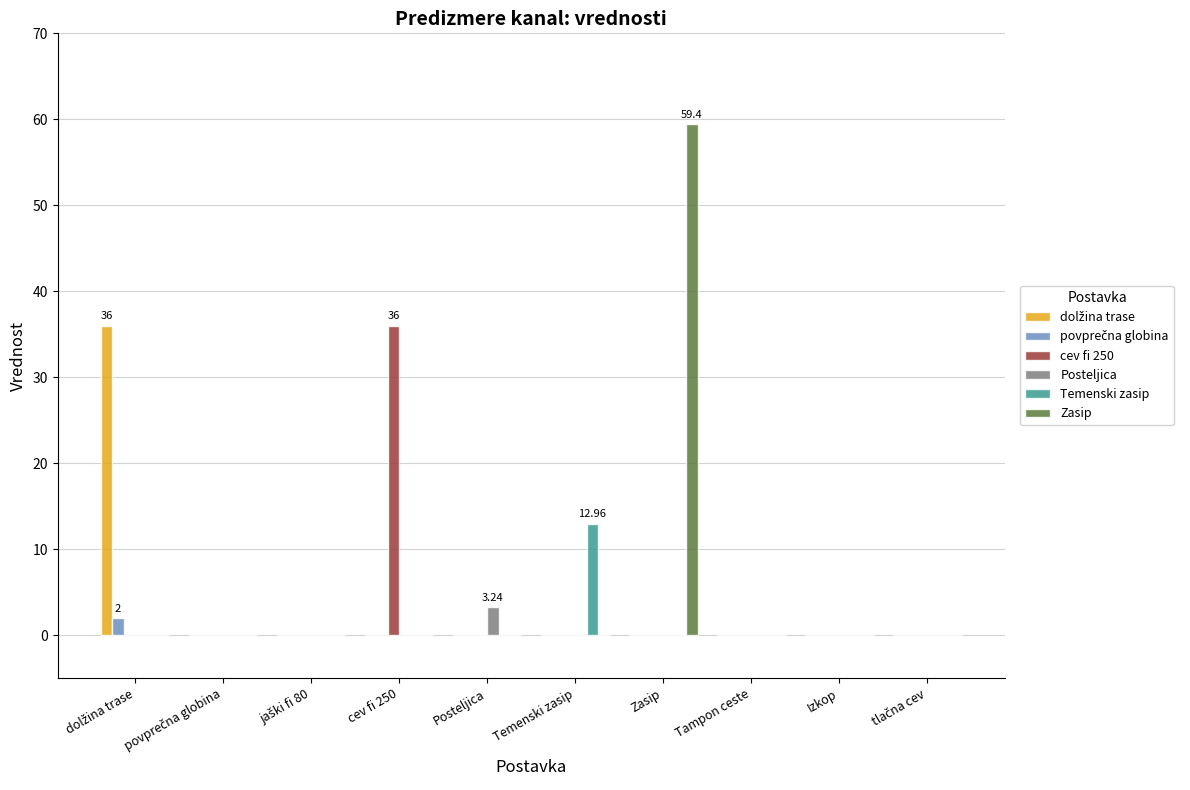

Which label corresponds to the largest value in the chart?

Zasip